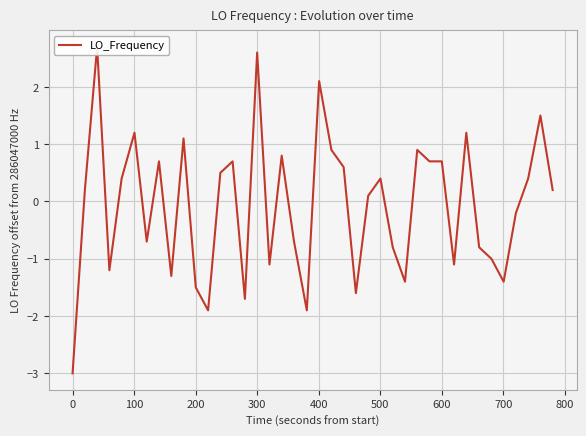

How many points are lower than both their immediate neighbors (excluding endpoints)?

11